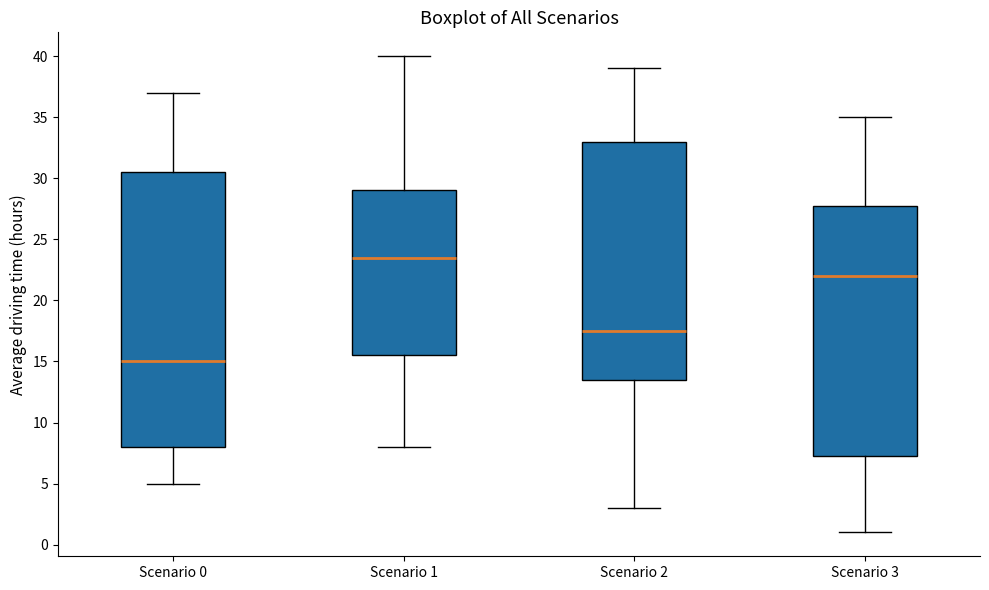

Where does the upper whisker of the box for Scenario 2 end on the y-axis? The values are not printed on the chart, so give them approximately, as read against the axis.

39.0